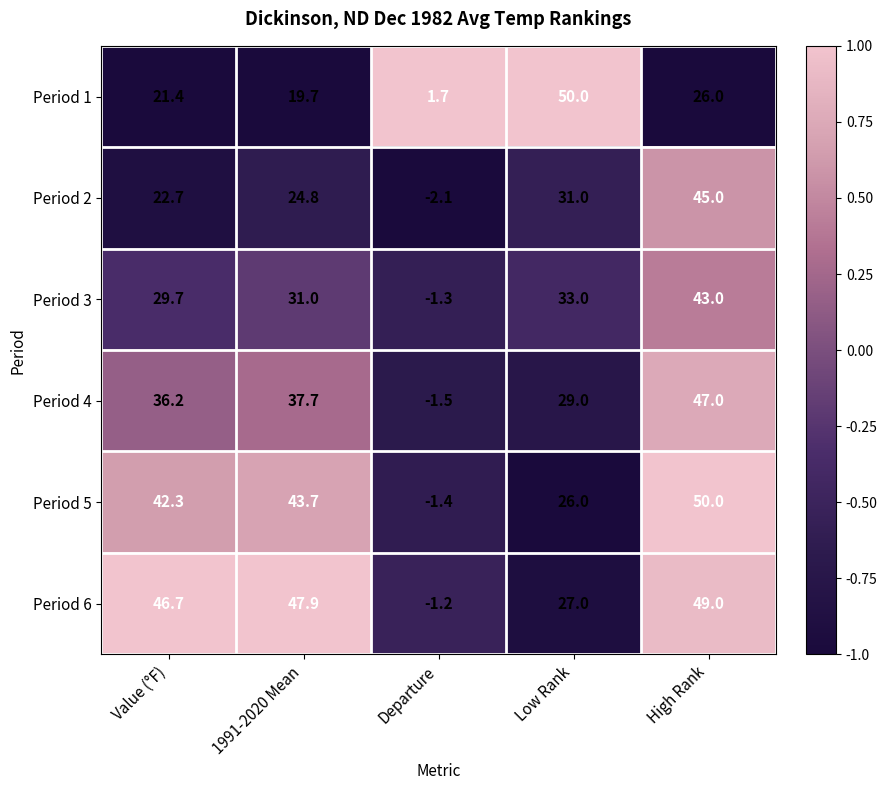

At which label does Period 6 first exceed 46?

Value (°F)